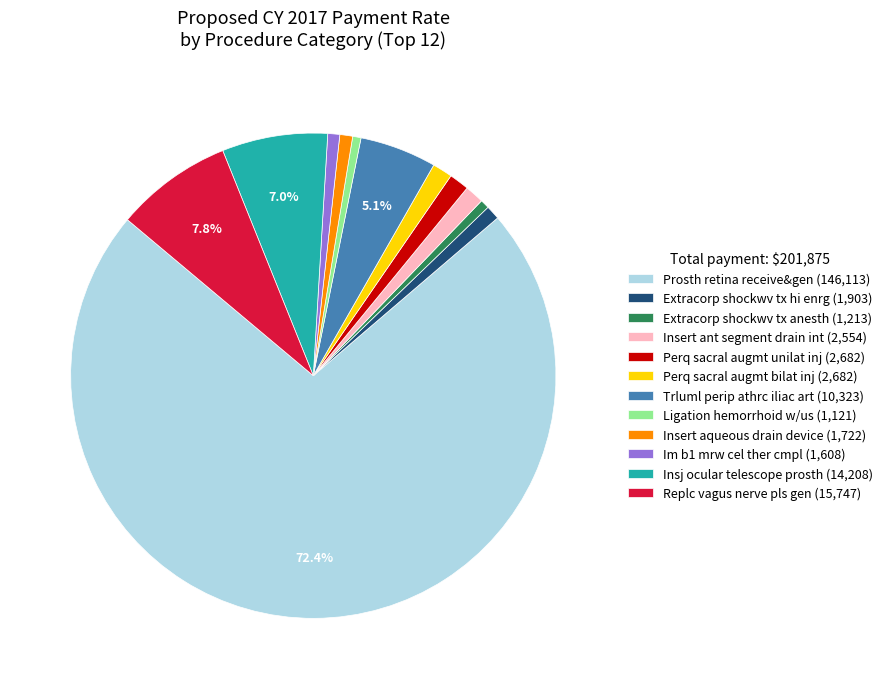

What is the largest slice in the pie chart?

Prosth retina receive&gen